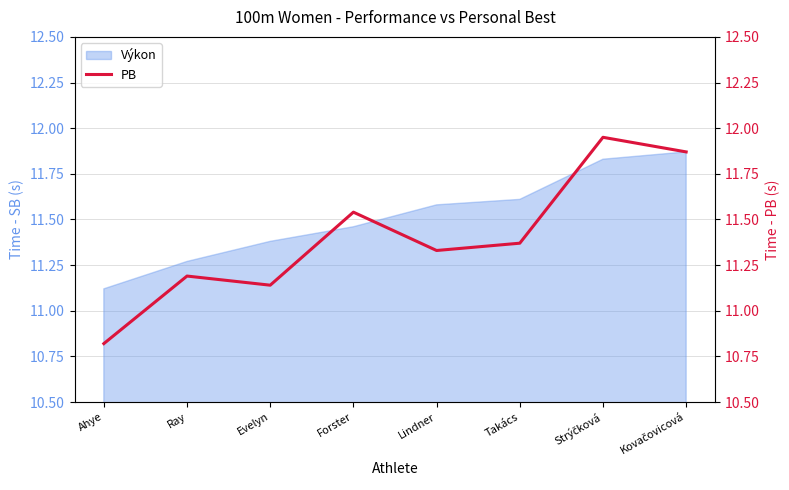

What is the sum of the values at Kovačovicová and Ray?

23.1